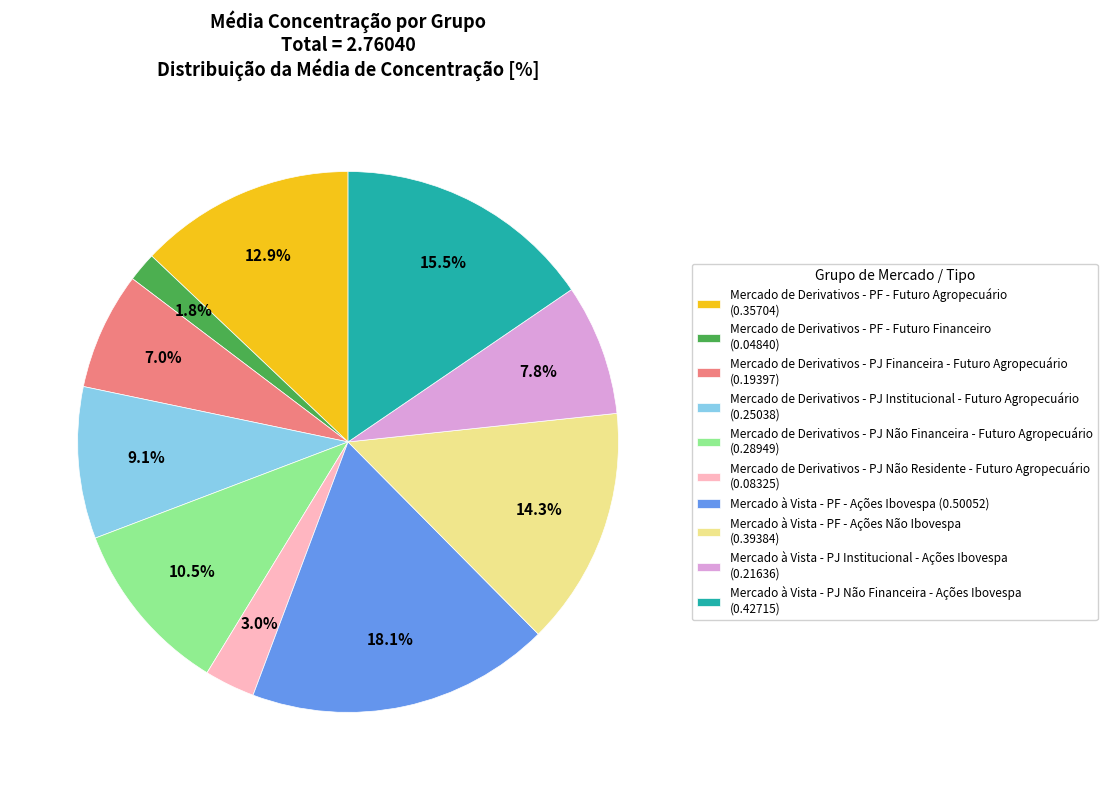

Is there a majority slice in this chart?

No